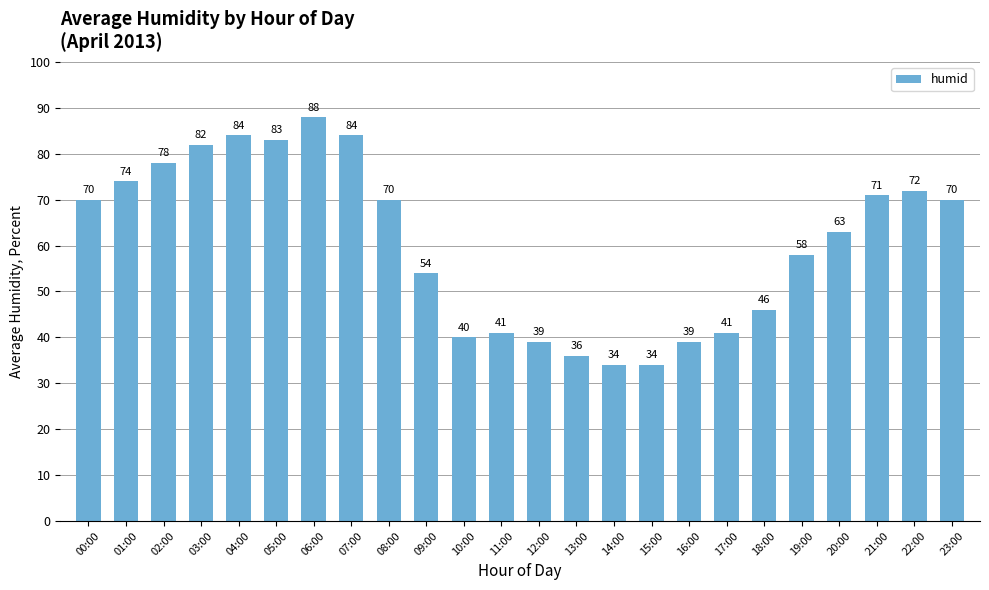

What position from the right is 11:00?

13